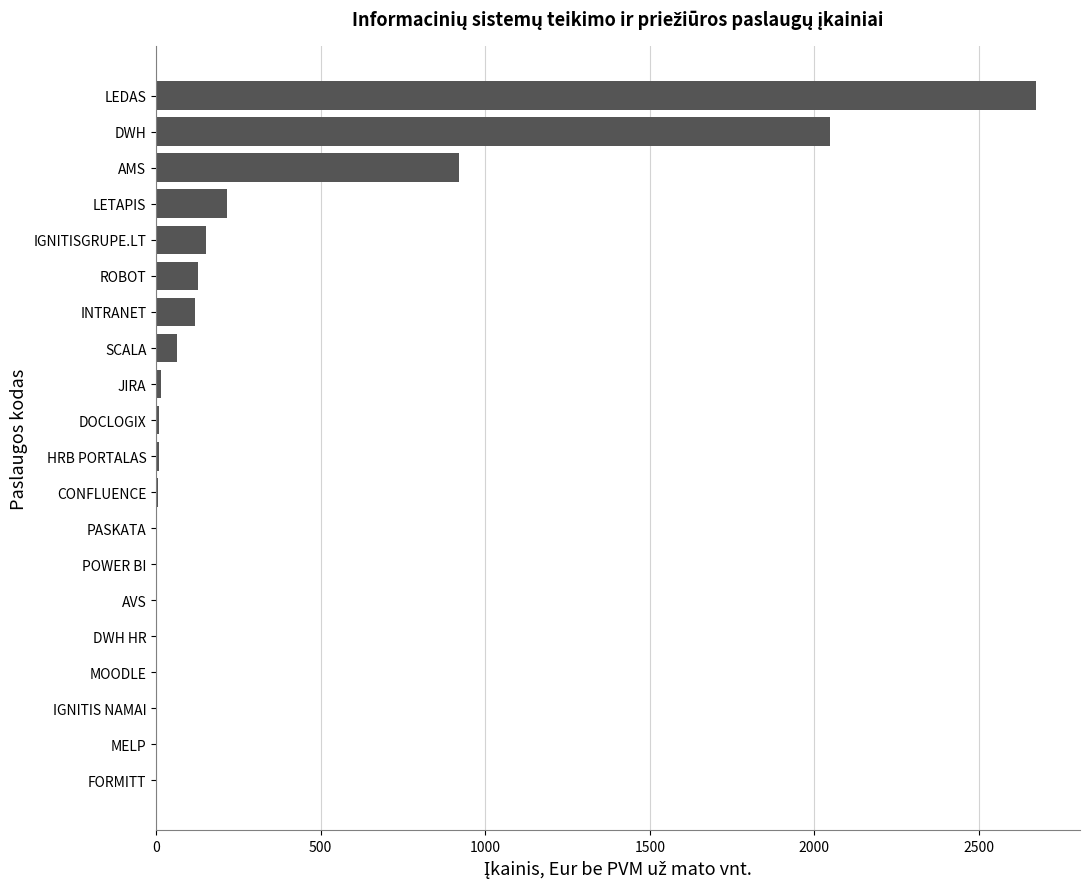

Which has a higher value, SCALA or POWER BI?

SCALA